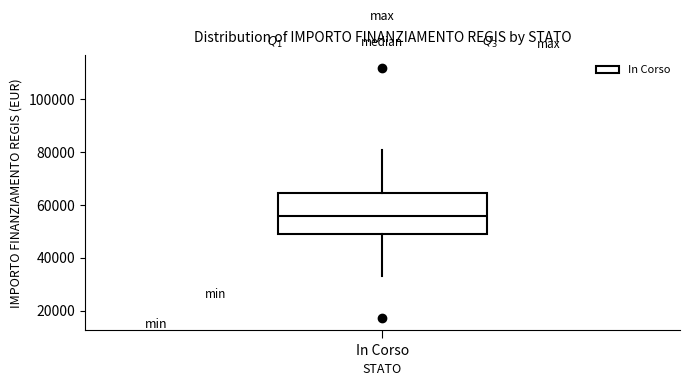

Where does the upper whisker of the box for In Corso end on the y-axis? The values are not printed on the chart, so give them approximately, as read against the axis.

80000